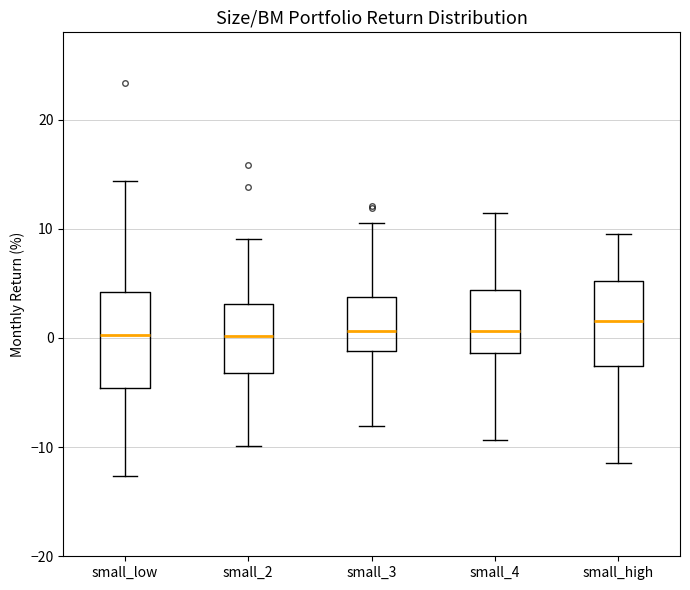

Where is the lower edge of the box for small_3 on the y-axis? The values are not printed on the chart, so give them approximately, as read against the axis.

-1